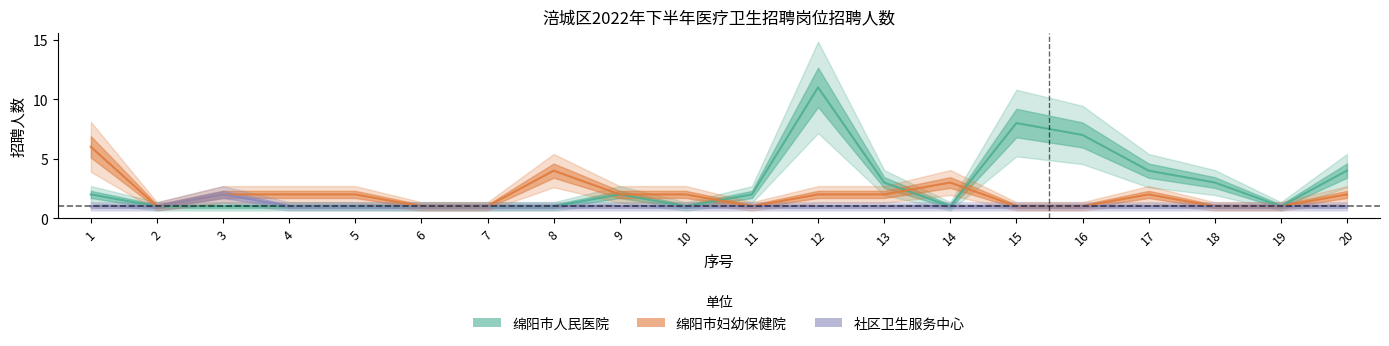

At how many categories does at least one series exceed 5?

4